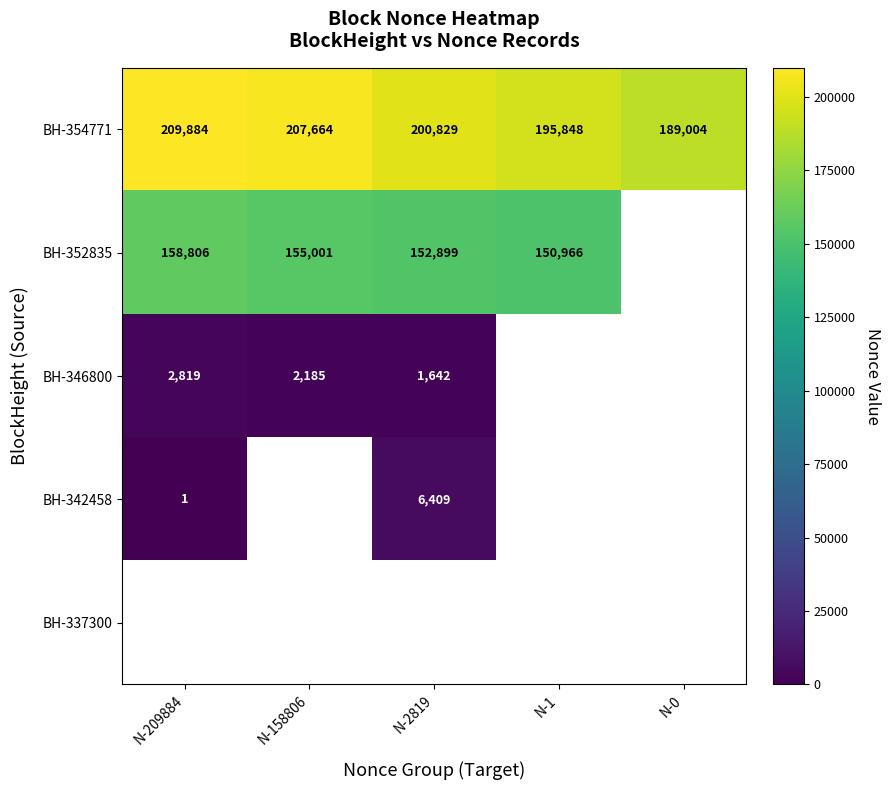

Which category has the lowest value across all series?

N-209884